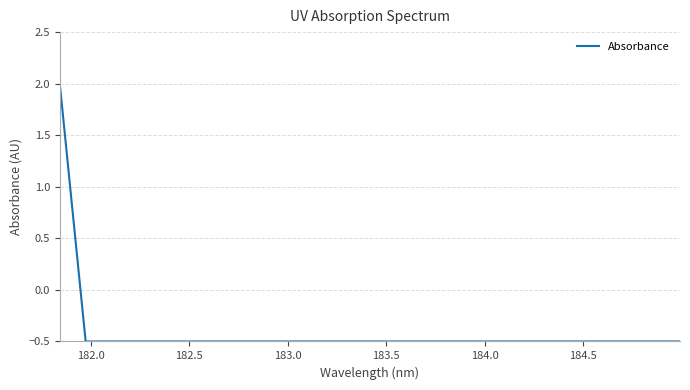

What is the difference between the maximum and minimum values?

2.5